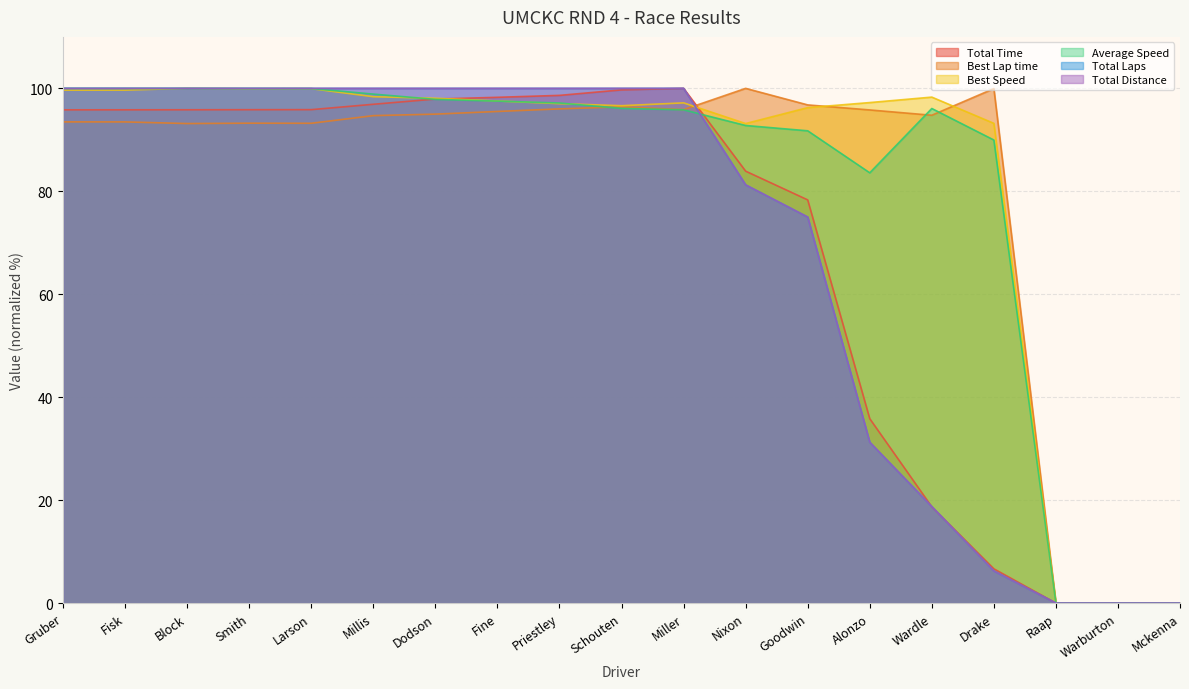

Reading left to right, extract all data points from this chart.

Total Time: Gruber=95.8	Fisk=95.8	Block=95.8	Smith=95.9	Larson=95.9	Millis=96.9	Dodson=97.9	Fine=98.3	Priestley=98.6	Schouten=99.7	Miller=100.0	Nixon=83.9	Goodwin=78.3	Alonzo=35.8	Wardle=18.7	Drake=6.7	Raap=0.0	Warburton=0.0	Mckenna=0.0
Best Lap time: Gruber=93.5	Fisk=93.5	Block=93.2	Smith=93.2	Larson=93.2	Millis=94.7	Dodson=95.0	Fine=95.5	Priestley=96.0	Schouten=96.4	Miller=95.9	Nixon=100.0	Goodwin=96.8	Alonzo=95.8	Wardle=94.8	Drake=100.0	Raap=0.0	Warburton=0.0	Mckenna=0.0
Best Speed: Gruber=99.7	Fisk=99.7	Block=100.0	Smith=99.9	Larson=99.9	Millis=98.4	Dodson=98.1	Fine=97.5	Priestley=97.0	Schouten=96.6	Miller=97.2	Nixon=93.2	Goodwin=96.3	Alonzo=97.2	Wardle=98.3	Drake=93.2	Raap=0.0	Warburton=0.0	Mckenna=0.0
Average Speed: Gruber=100.0	Fisk=100.0	Block=100.0	Smith=100.0	Larson=100.0	Millis=98.9	Dodson=97.9	Fine=97.5	Priestley=97.2	Schouten=96.1	Miller=95.8	Nixon=92.8	Goodwin=91.8	Alonzo=83.6	Wardle=96.1	Drake=90.0	Raap=0.0	Warburton=0.0	Mckenna=0.0
Total Laps: Gruber=100.0	Fisk=100.0	Block=100.0	Smith=100.0	Larson=100.0	Millis=100.0	Dodson=100.0	Fine=100.0	Priestley=100.0	Schouten=100.0	Miller=100.0	Nixon=81.2	Goodwin=75.0	Alonzo=31.2	Wardle=18.8	Drake=6.2	Raap=0.0	Warburton=0.0	Mckenna=0.0
Total Distance: Gruber=100.0	Fisk=100.0	Block=100.0	Smith=100.0	Larson=100.0	Millis=100.0	Dodson=100.0	Fine=100.0	Priestley=100.0	Schouten=100.0	Miller=100.0	Nixon=81.2	Goodwin=75.0	Alonzo=31.2	Wardle=18.7	Drake=6.2	Raap=0.0	Warburton=0.0	Mckenna=0.0